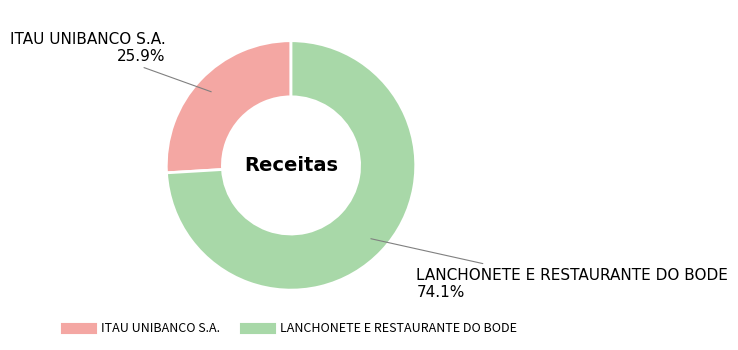

How many segments does this pie chart have?

2